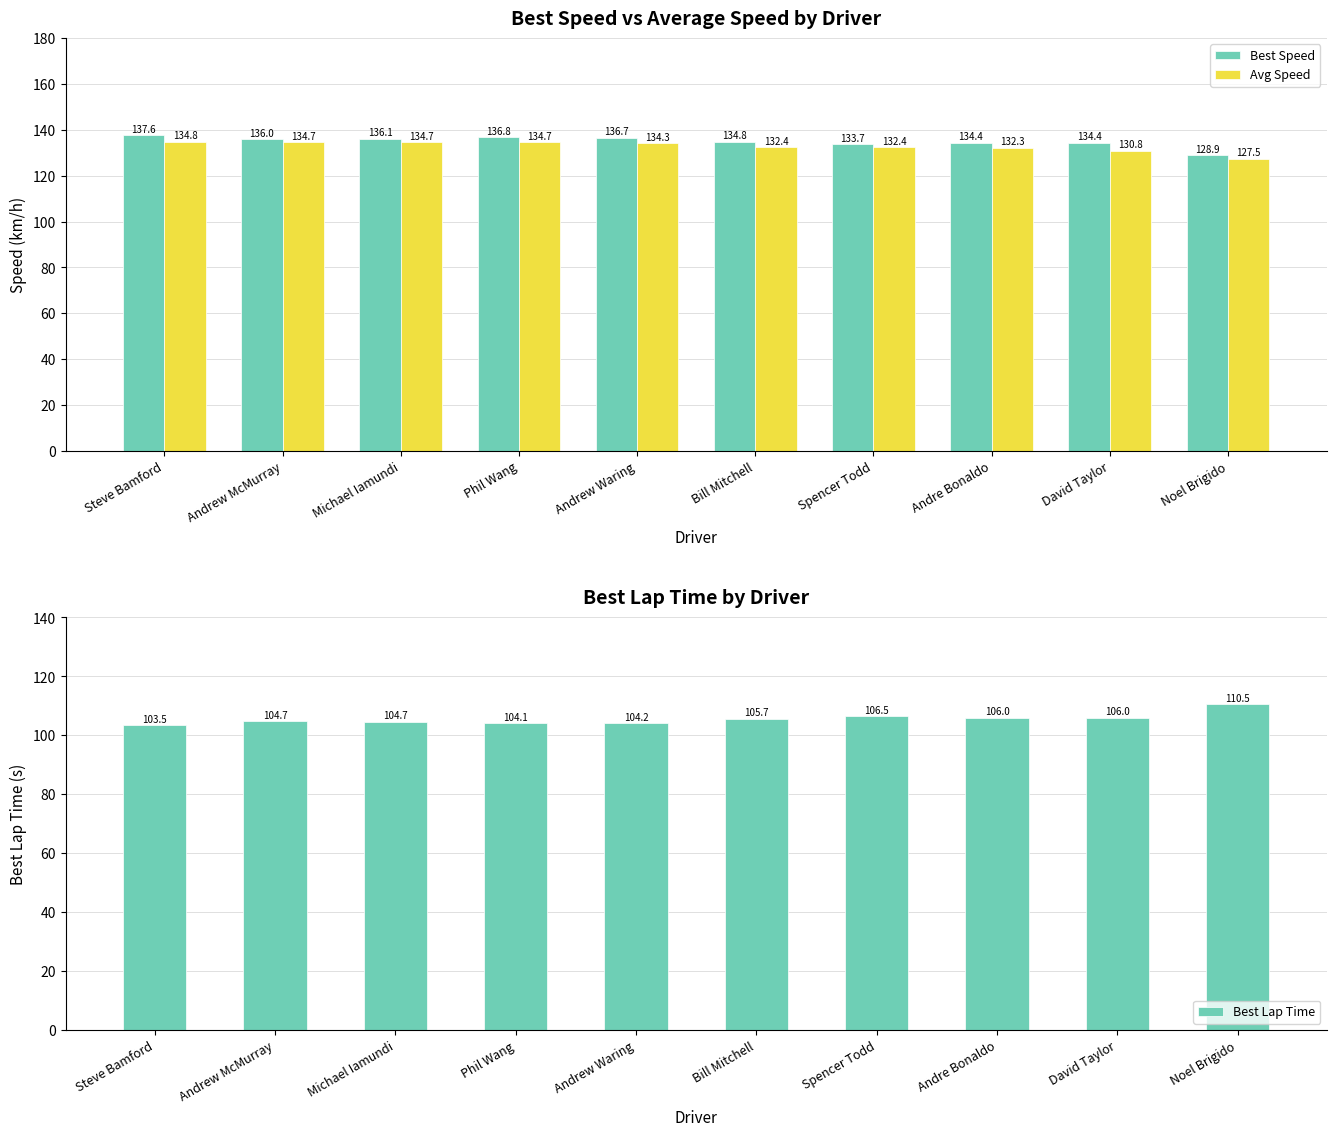

What value does the Best Speed series have at Michael Iamundi?

136.1